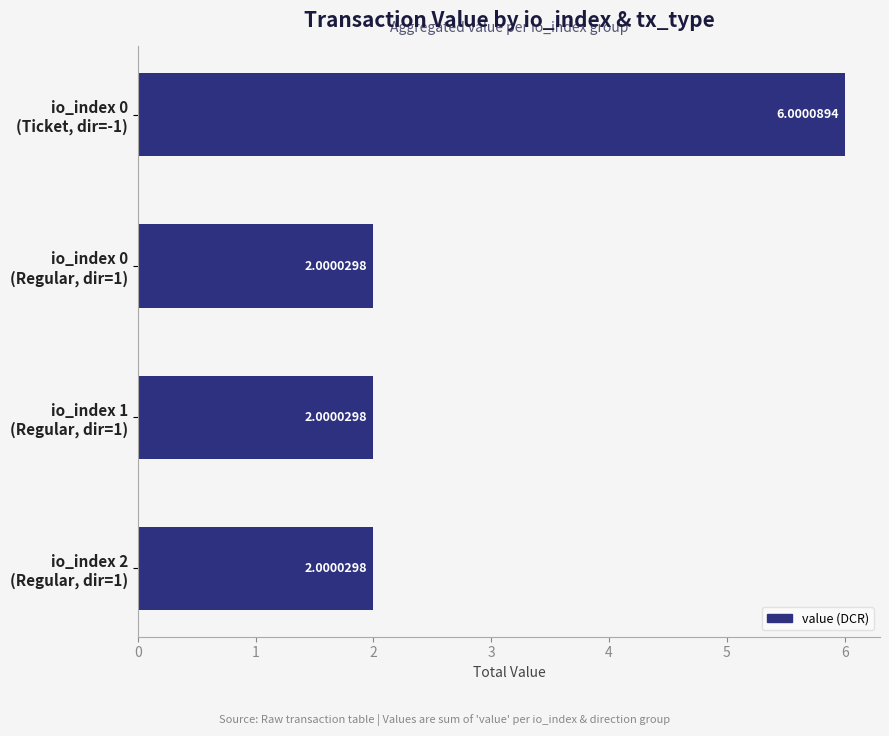

What is the difference between the maximum and second lowest values?

4.0